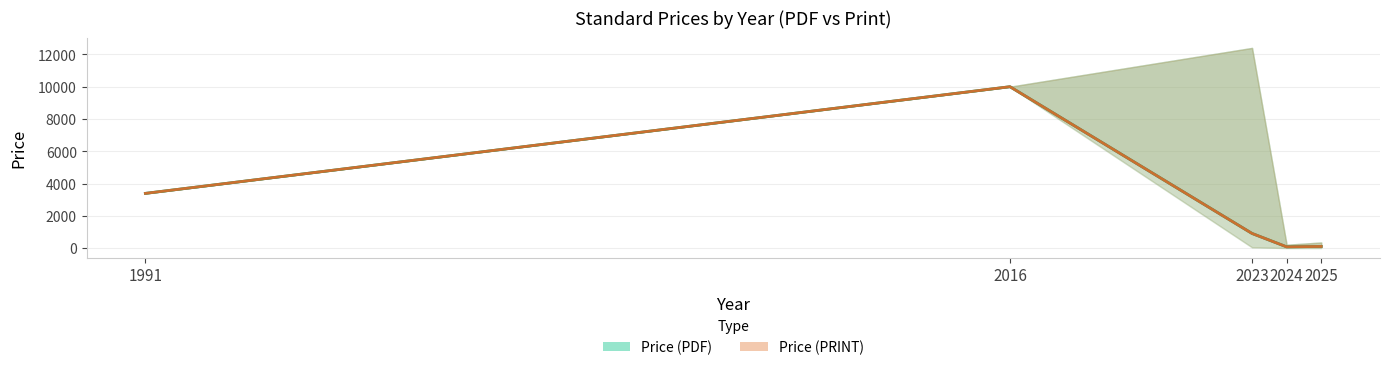

Read the Avg Price (PRINT) value at 2024.

92.6